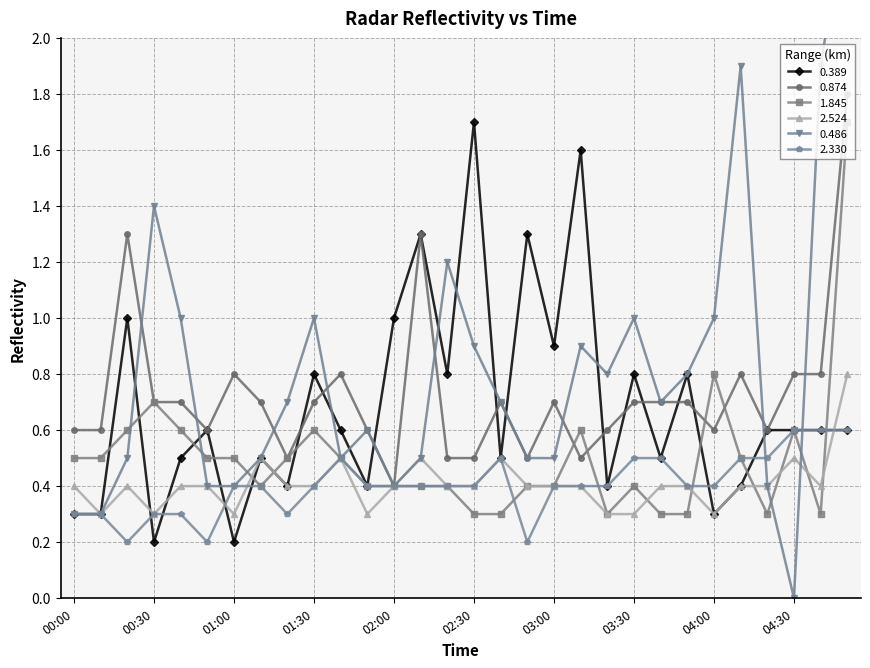

At 04:10, list the series in order from largest to smallest.

0.486, 0.874, 1.845, 2.330, 0.389, 2.524